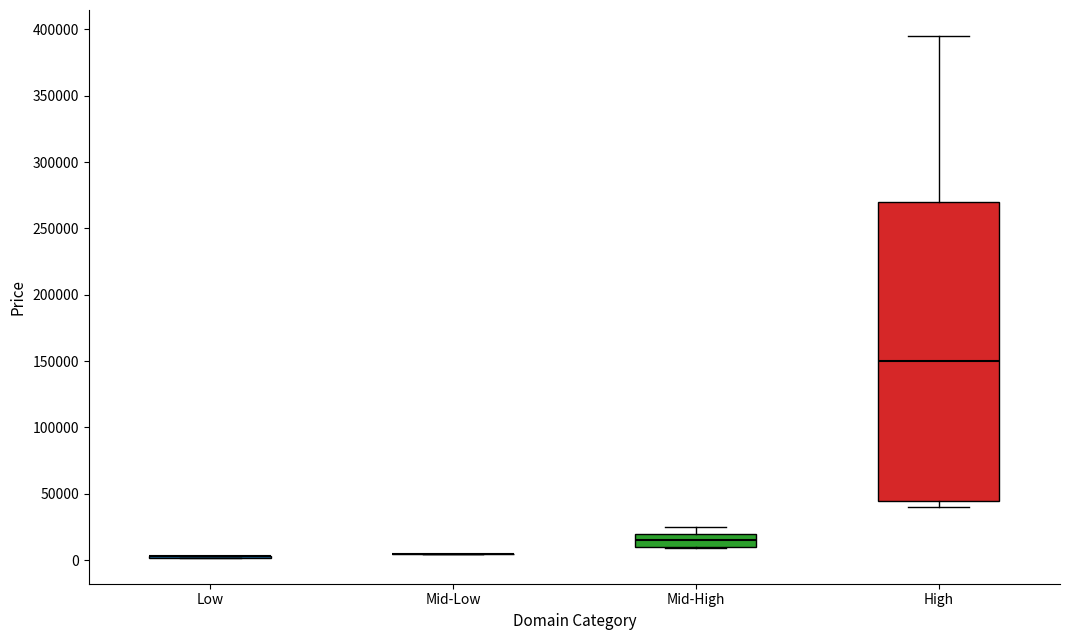

Reading left to right, read every box against the y-axis: the position of its median line, the range the box covers, and the ends of its whiskers. The values are not printed on the chart, so give them approximately, as read against the axis.

Low: box collapsed to a line at 5000, whiskers 0 to 5000
Mid-Low: box collapsed to a line at 5000, whiskers 5000 to 5000
Mid-High: median 15000, box 10000 to 20000, whiskers 10000 to 25000
High: median 150000, box 45000 to 270000, whiskers 40000 to 395000